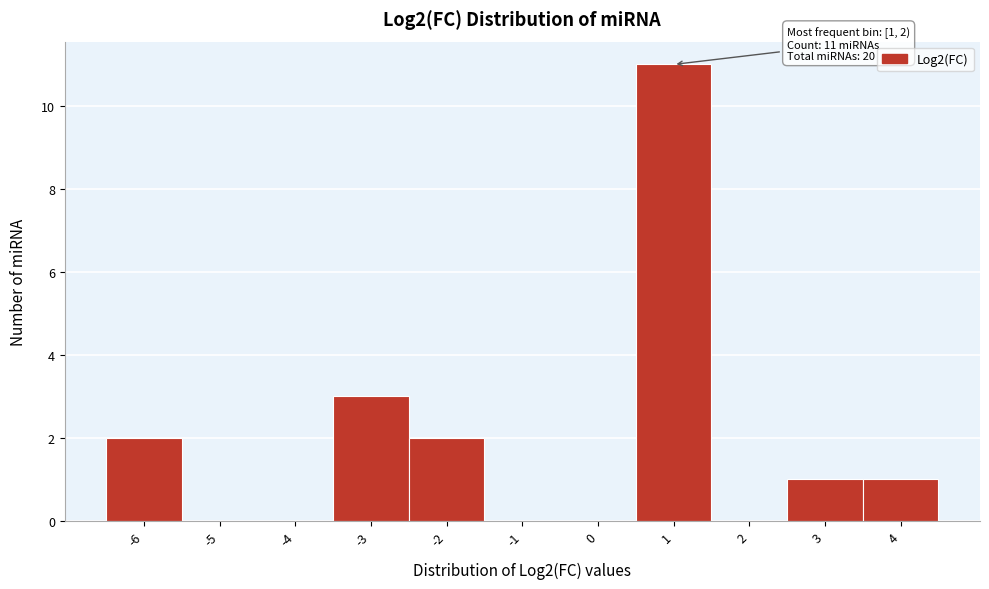

Reading left to right, list all the values displayed in this chart.

-6=2	-5=0	-4=0	-3=3	-2=2	-1=0	0=0	1=11	2=0	3=1	4=1